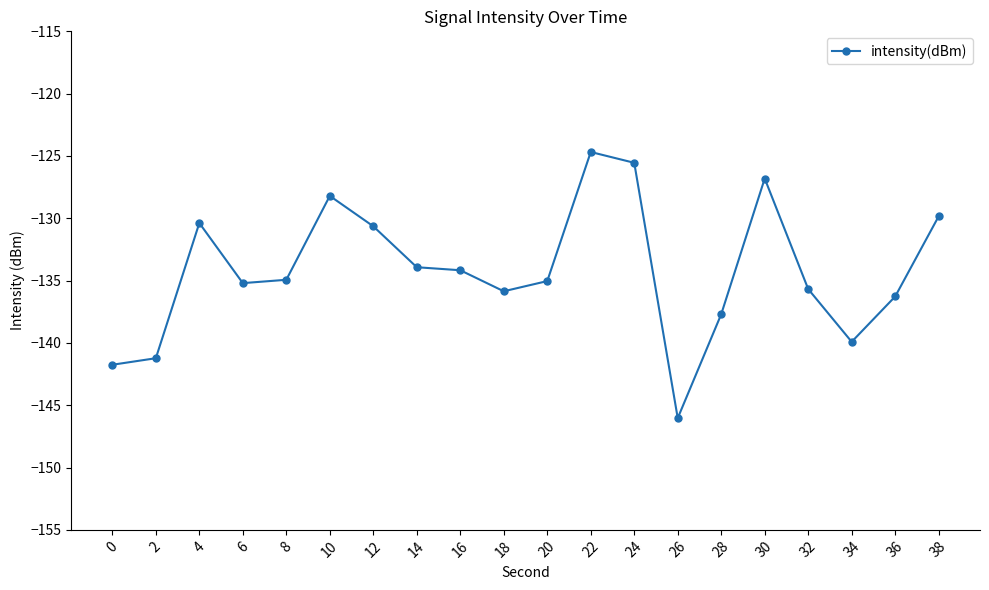

Count the number of categories in the chart.

20